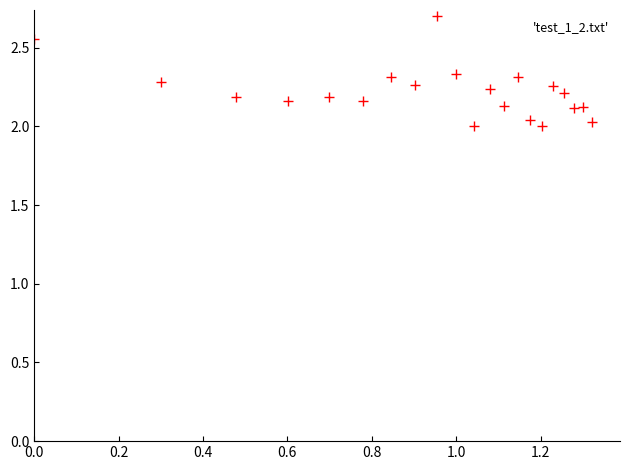

What is the range of Y values (max minus min)?

0.7